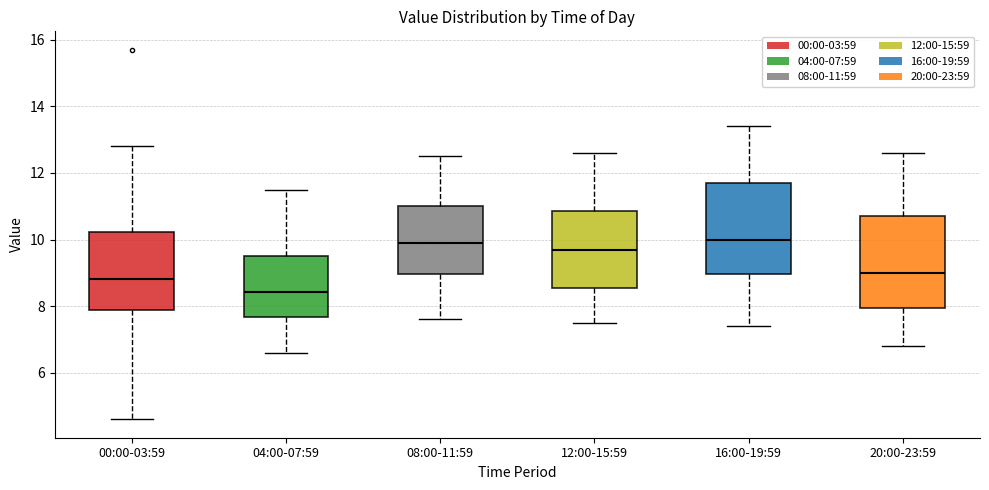

Where does the upper whisker of the box for 04:00-07:59 end on the y-axis? The values are not printed on the chart, so give them approximately, as read against the axis.

11.6